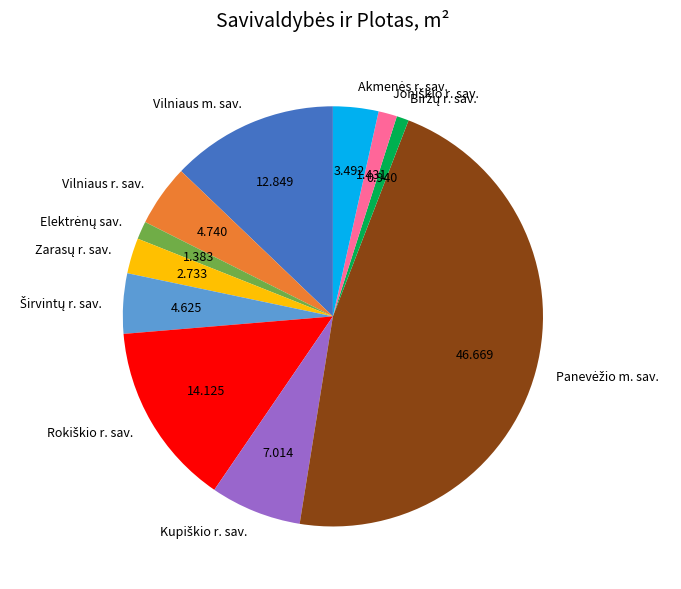

Is there any slice that represents more than half of the pie?

No